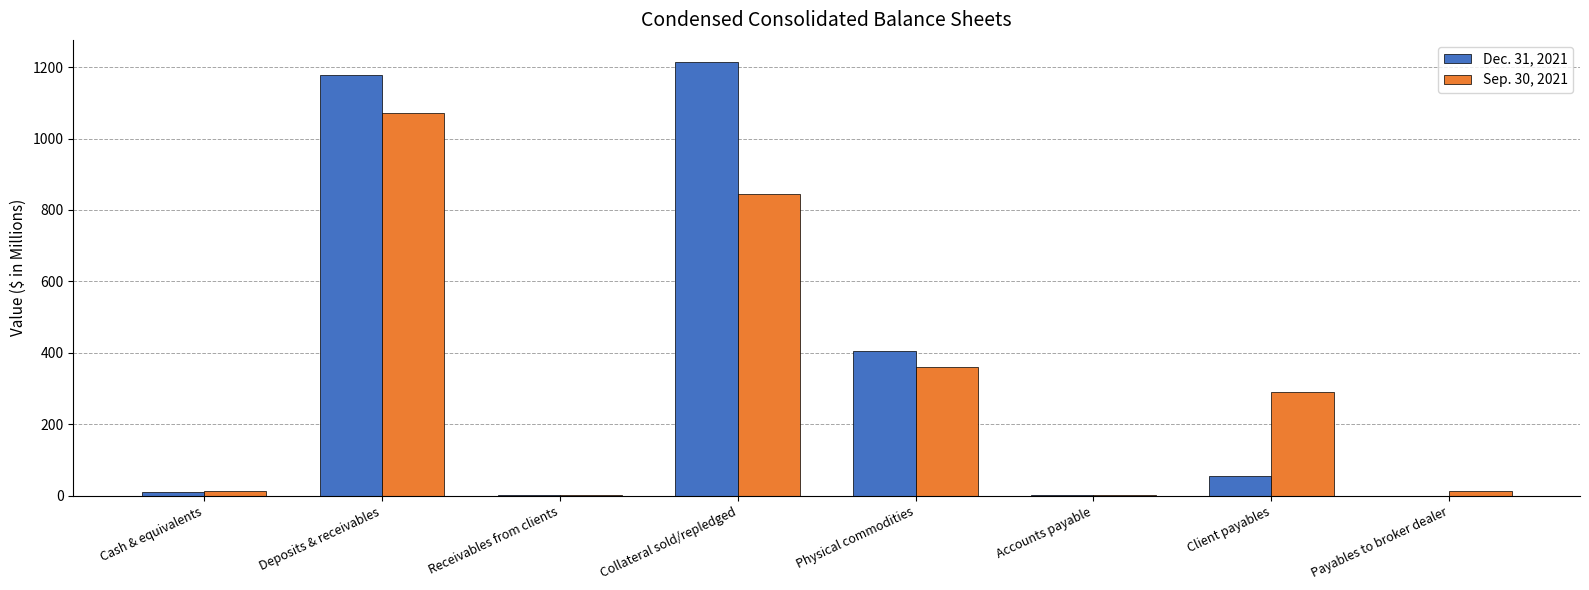

The value of Dec. 31, 2021 at Deposits & receivables is 2068.6. True or false?

False